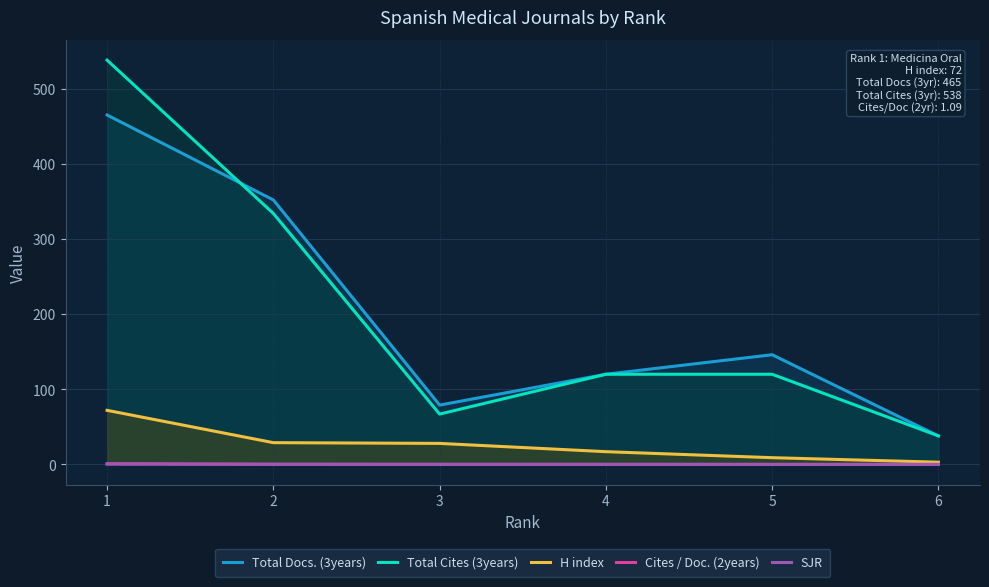

Reading left to right, what are all the values shown in this chart?

Total Docs. (3years): 1=465.0	2=352.0	3=79.0	4=120.0	5=146.0	6=38.0
Total Cites (3years): 1=538.0	2=334.0	3=67.0	4=120.0	5=120.0	6=38.0
H index: 1=72.0	2=29.0	3=28.0	4=17.0	5=9.0	6=3.0
Cites / Doc. (2years): 1=1.1	2=0.3	3=0.2	4=0.1	5=0.1	6=0.0
SJR: 1=0.4	2=0.2	3=0.1	4=0.1	5=0.1	6=0.1